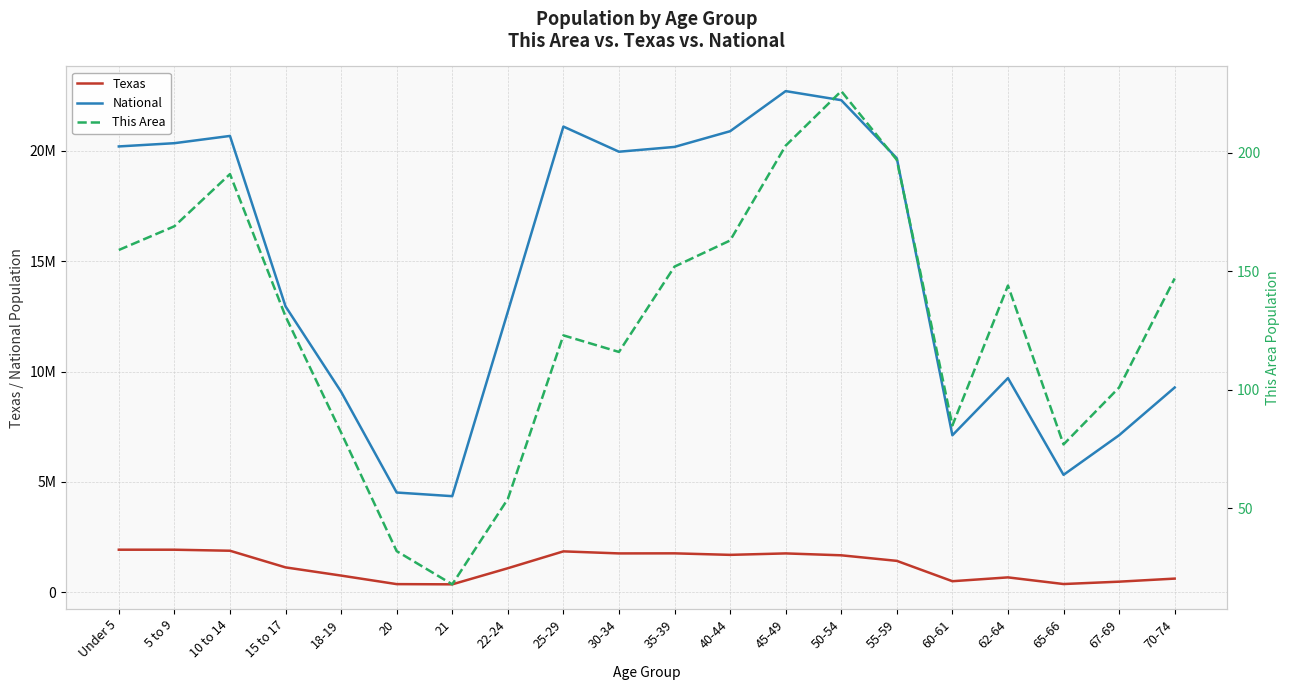

True or false: Texas and National cross at least once.

False